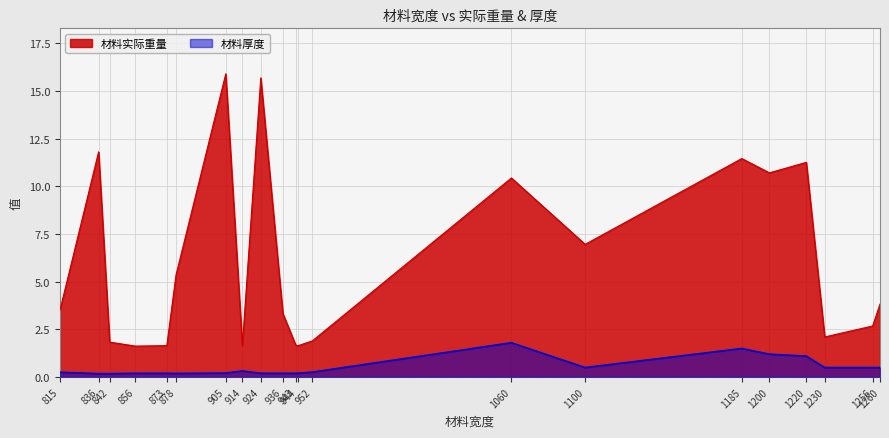

What is the value of the 材料厚度 point at the 21st from the left?

0.5